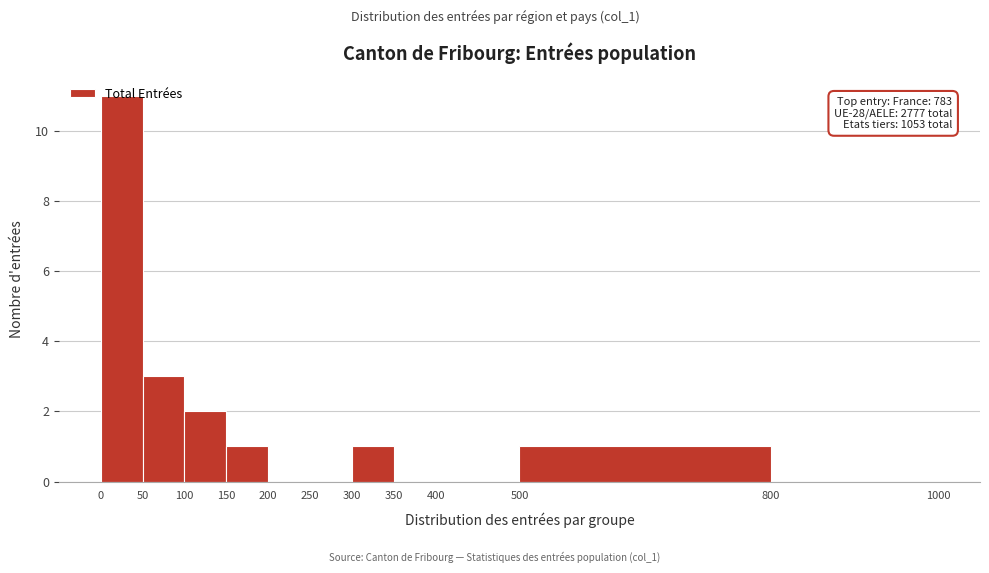

Over which range of the x-axis is the bar tallest?

0 to 50